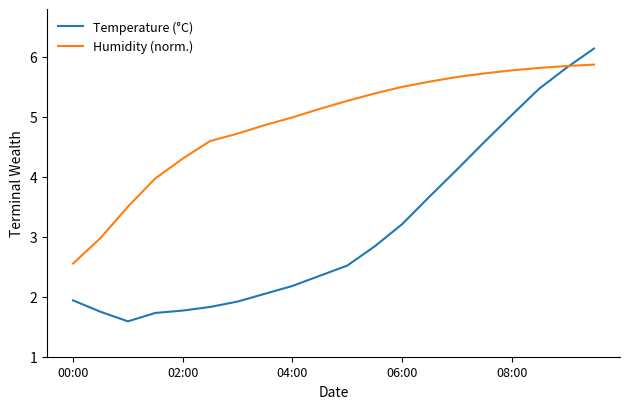

List the series in order of their peak value, lowest first.

Humidity (norm.), Temperature (°C)